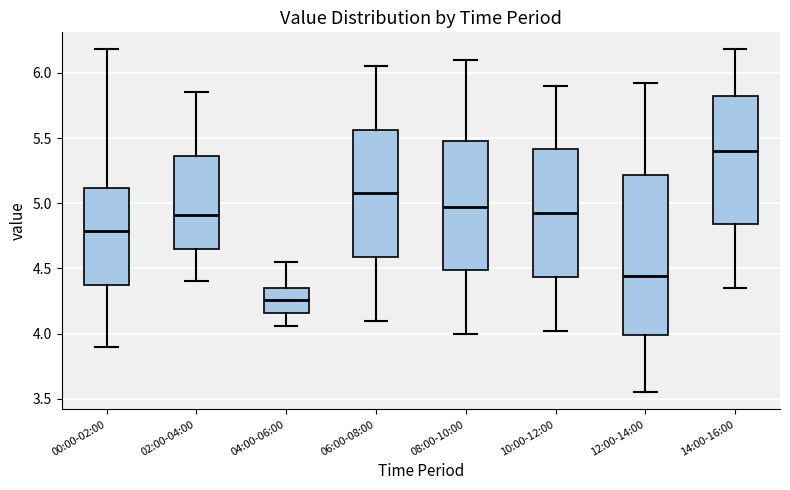

Where does the median line of the box for 00:00-02:00 sit on the y-axis? The values are not printed on the chart, so give them approximately, as read against the axis.

4.80